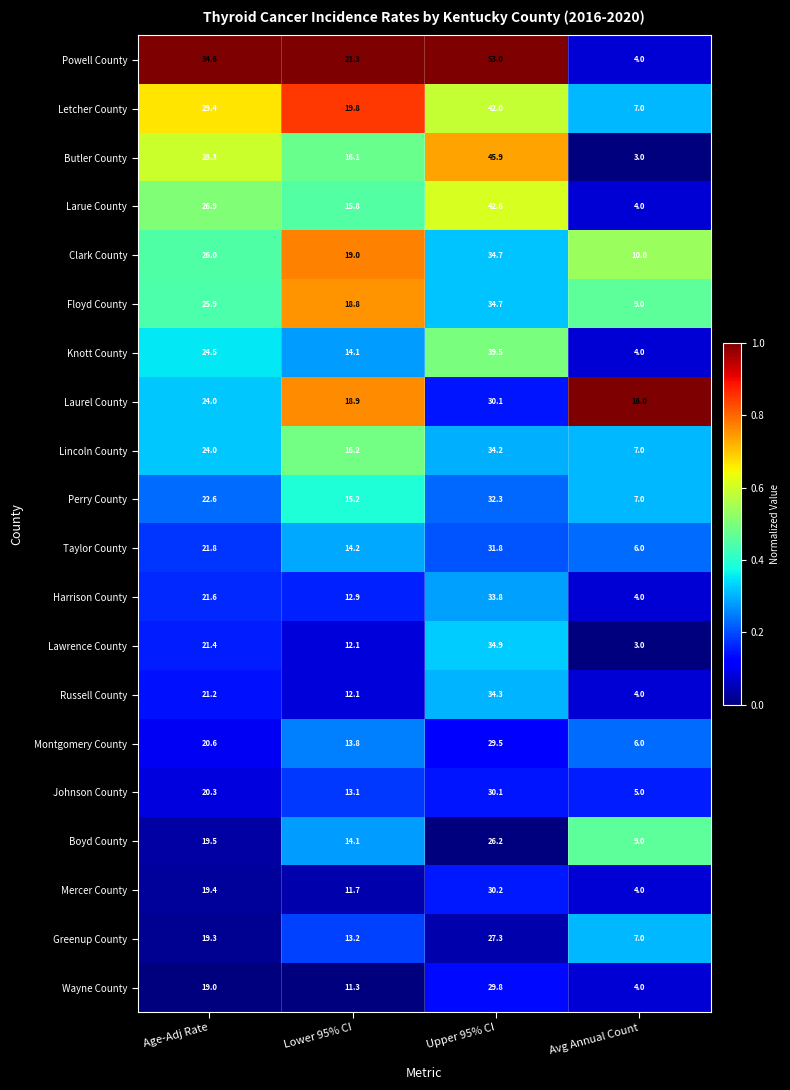

List the labels in order of Montgomery County value, smallest first.

Avg Annual Count, Lower 95% CI, Age-Adj Rate, Upper 95% CI